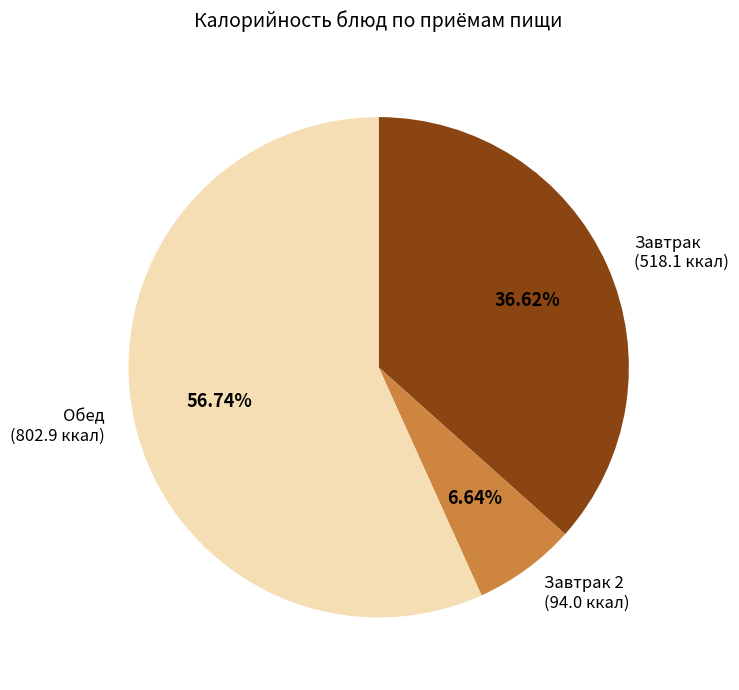

Which slice is the smallest?

Завтрак 2 (94.0 ккал)